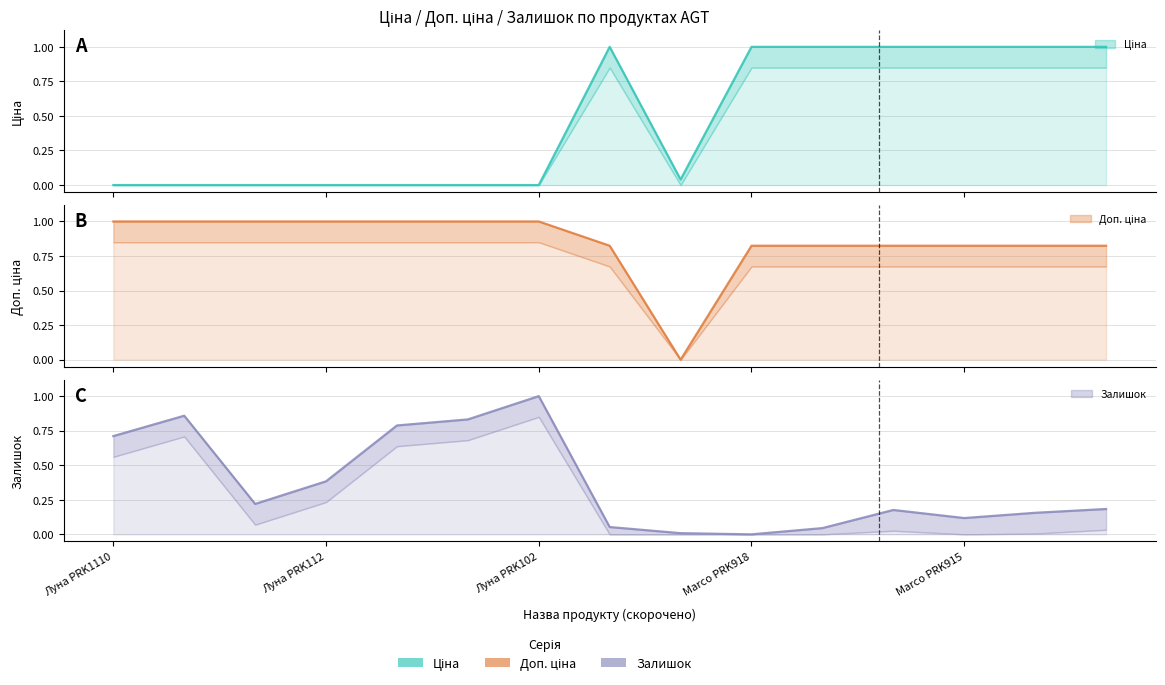

Which series ends up on top after the final intersection of Ціна and Доп. ціна?

Ціна